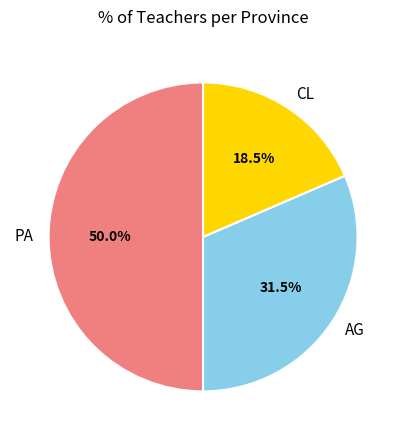

Between PA and CL, which is larger?

PA